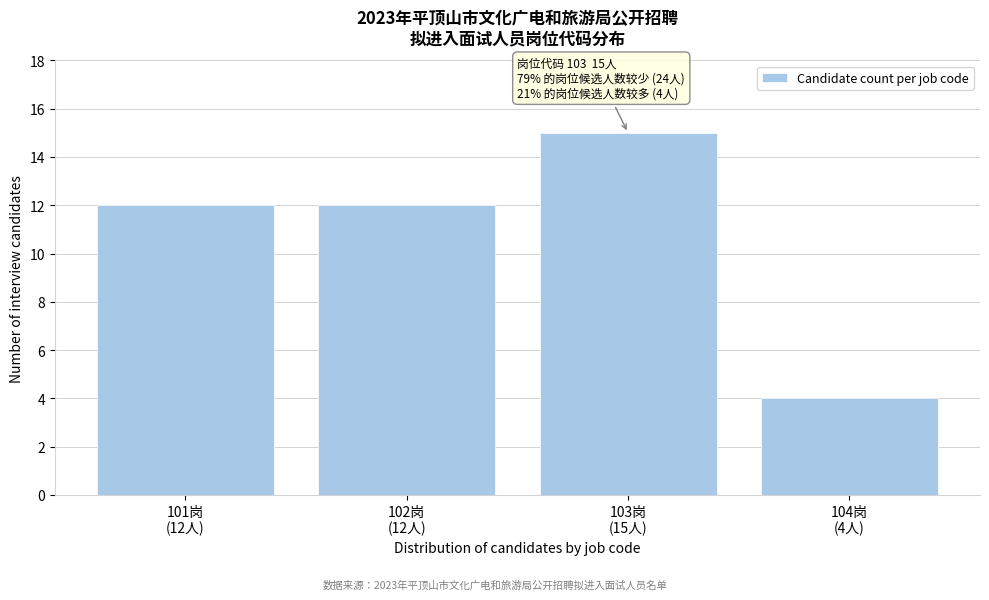

Reading left to right, transcribe all the data shown in this chart.

12	12	15	4